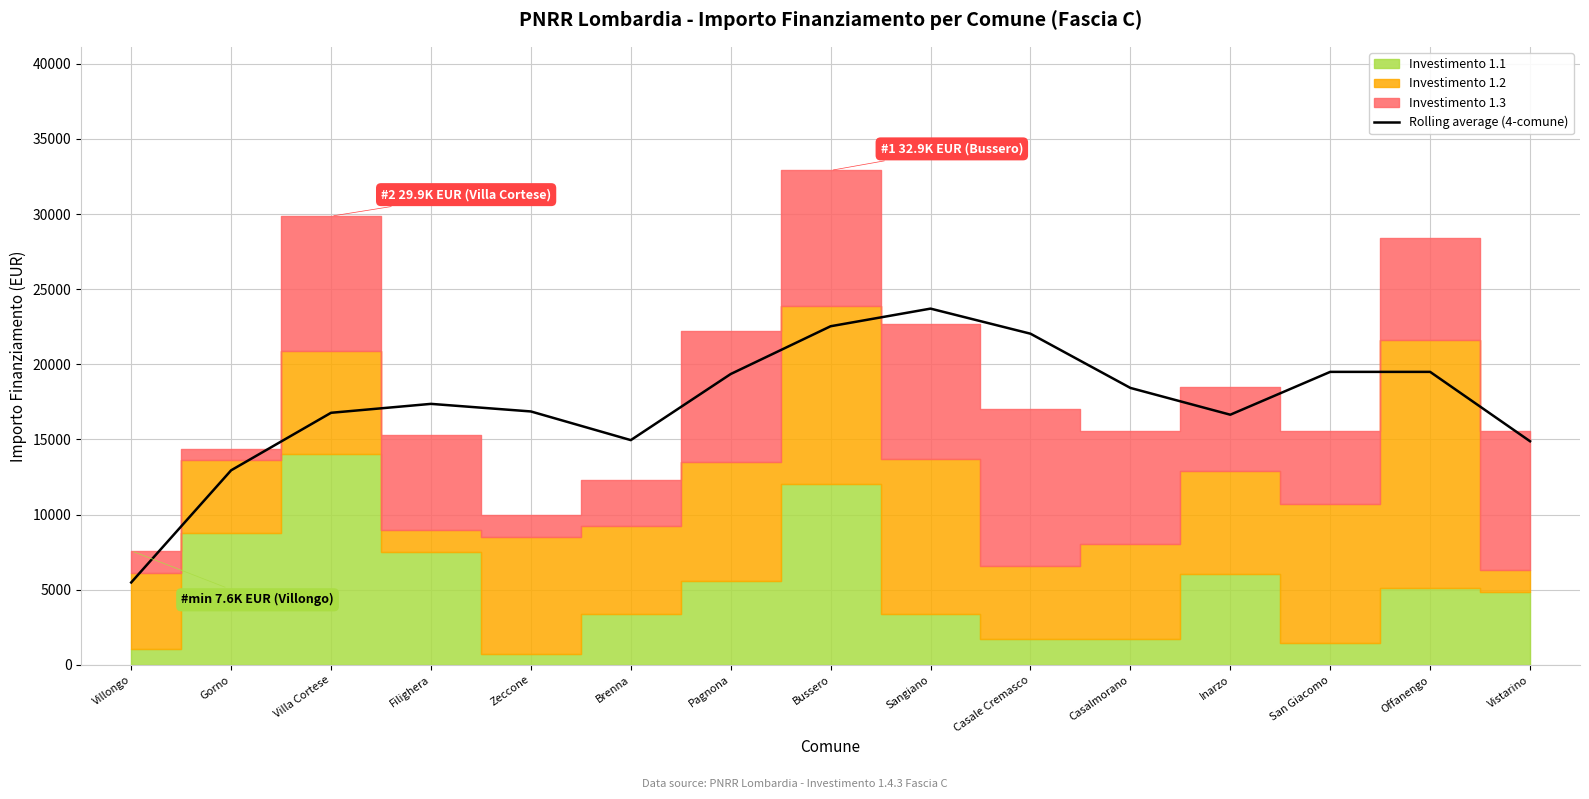

Does the chart have visible grid lines?

Yes